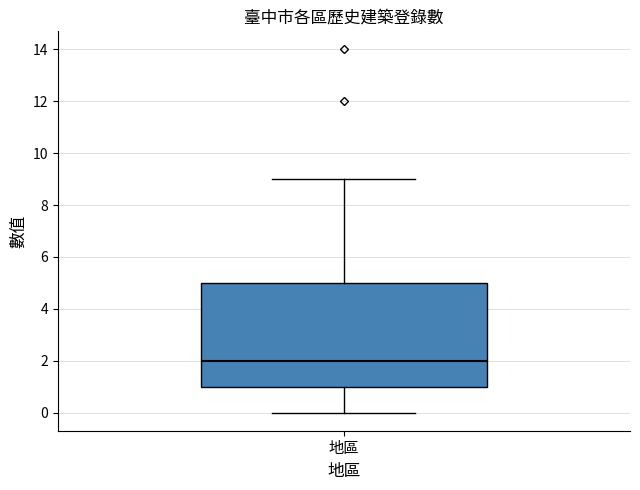

Read this box plot against the y-axis: the position of the median line, the range covered by the box, and the ends of both whiskers. The values are not printed on the chart, so give them approximately, as read against the axis.

median 2, box 1 to 5, whiskers 0 to 9